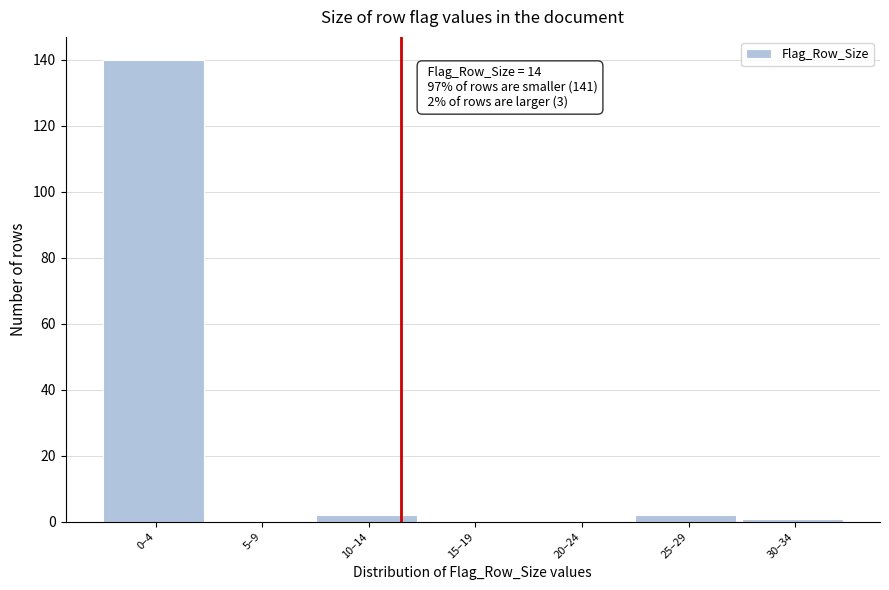

Reading right to left, what are all the values shown in this chart?

30–34=1	25–29=2	20–24=0	15–19=0	10–14=2	5–9=0	0–4=140